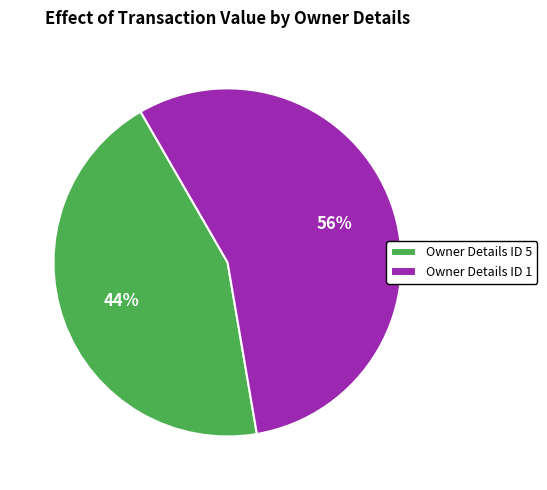

What percentage is the Owner Details ID 1 slice, to the nearest percent?

56%